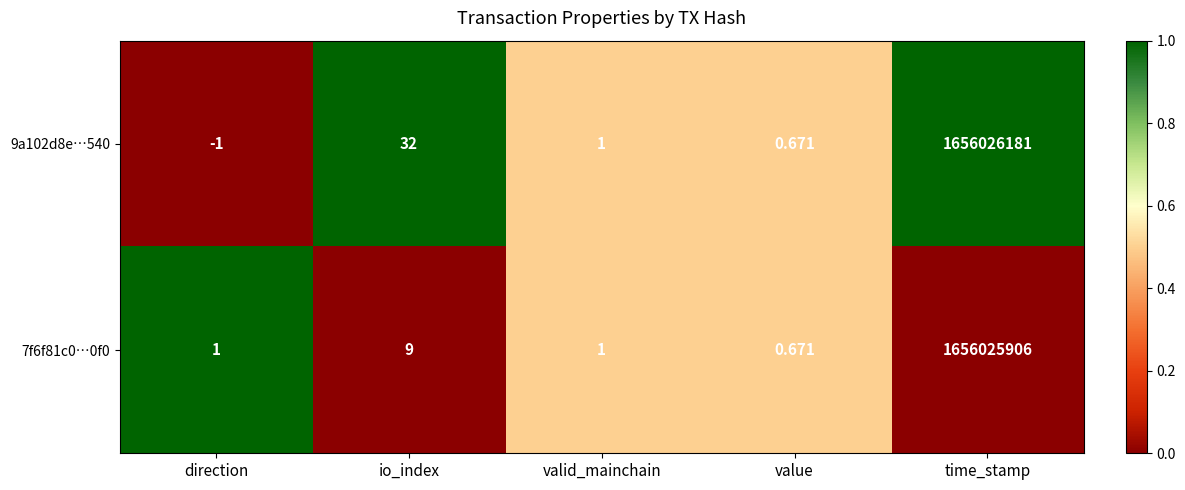

At which label does 9a102d8e…540 first exceed 1?

io_index